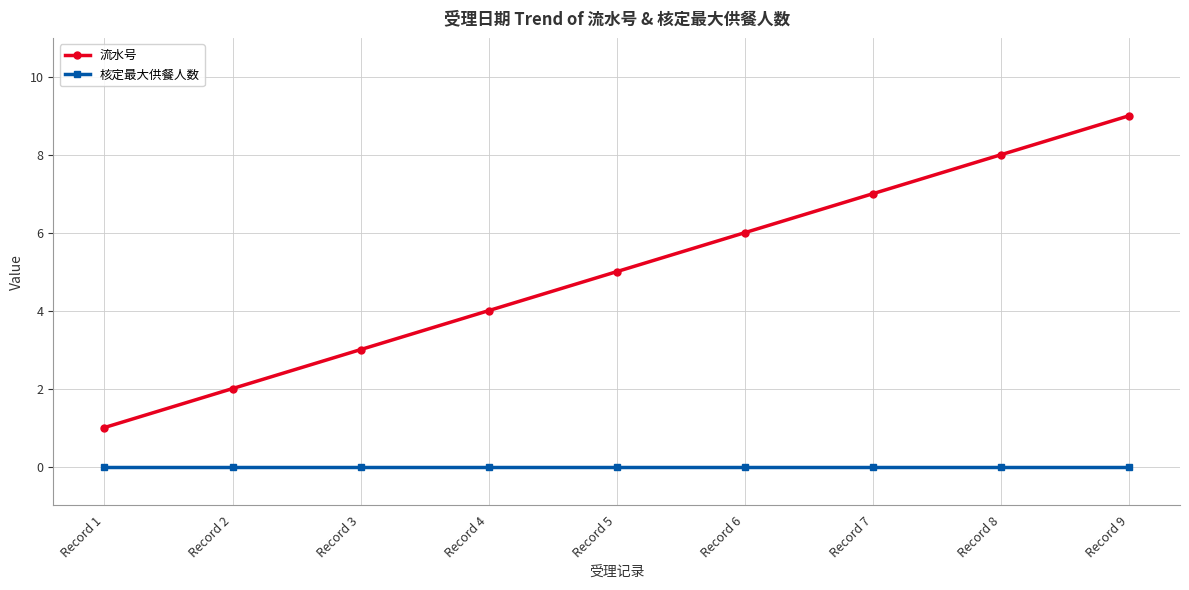

Reading left to right, transcribe all the data shown in this chart.

流水号: 1	2	3	4	5	6	7	8	9
核定最大供餐人数: 0	0	0	0	0	0	0	0	0